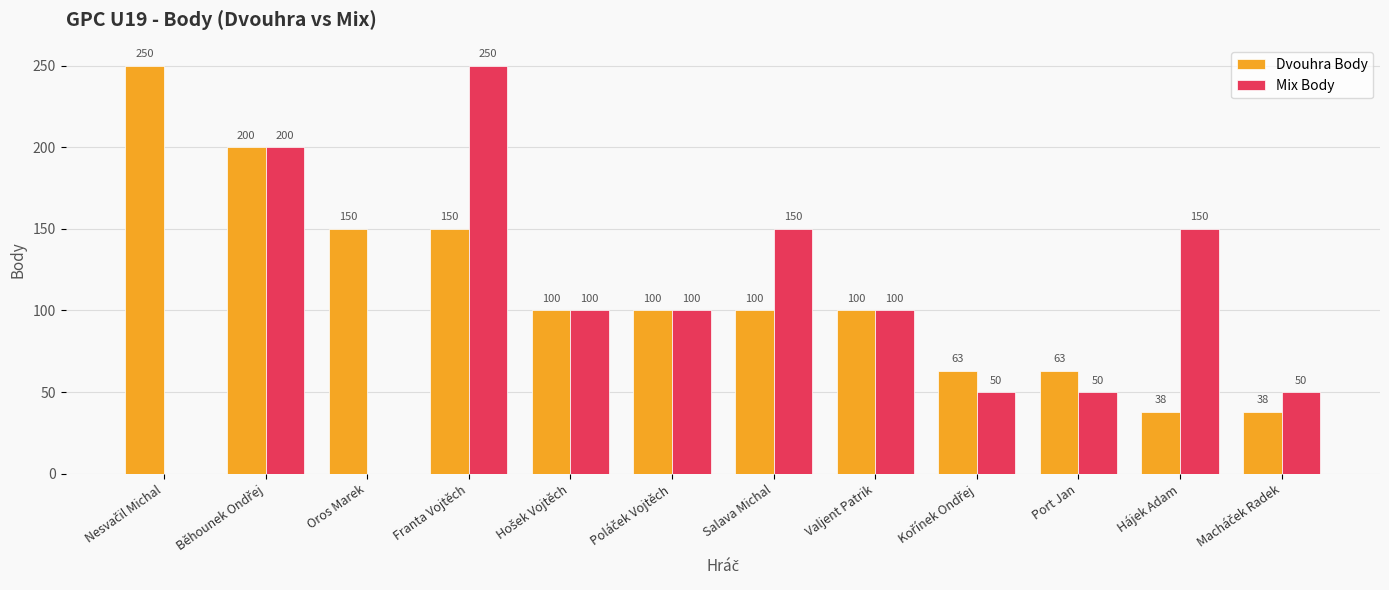

Which series changed the most between Oros Marek and Hájek Adam?

Mix Body